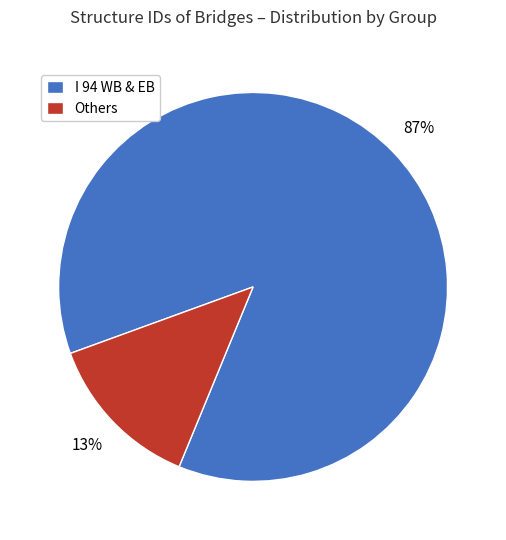

What is the largest slice in the pie chart?

I 94 WB & EB